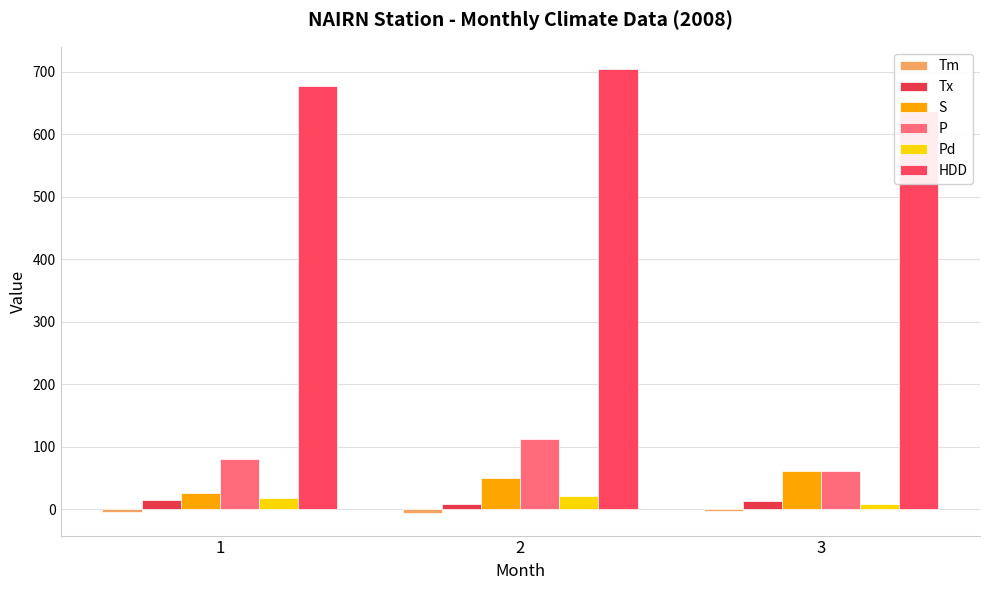

Read the P value at 1.

80.2